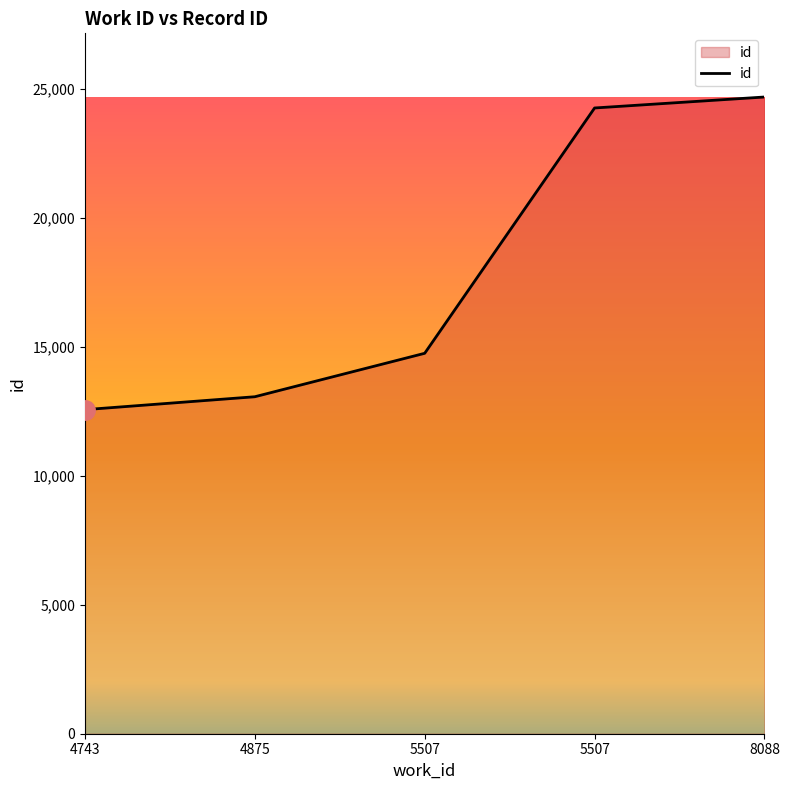

Does the chart have visible grid lines?

No